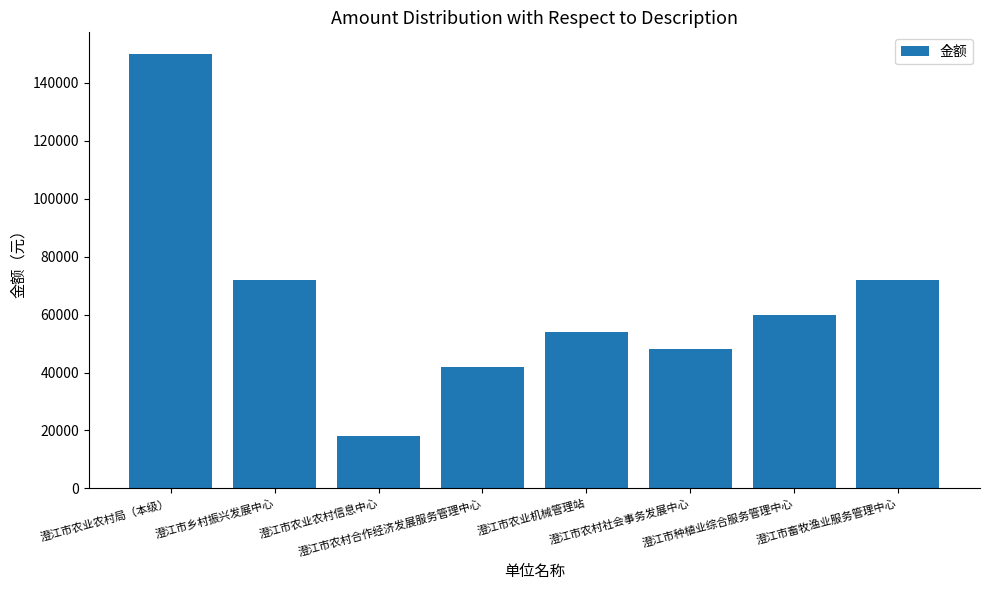

What is the value of the 8th bar from the left?

72000